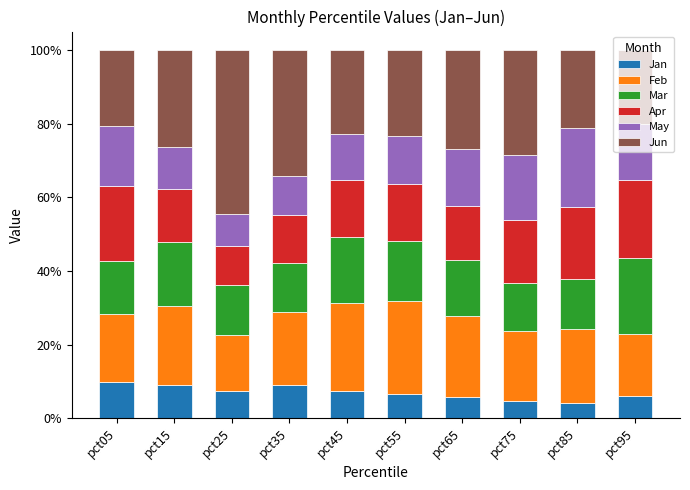

What is the total value across all series at pct65?

100.0